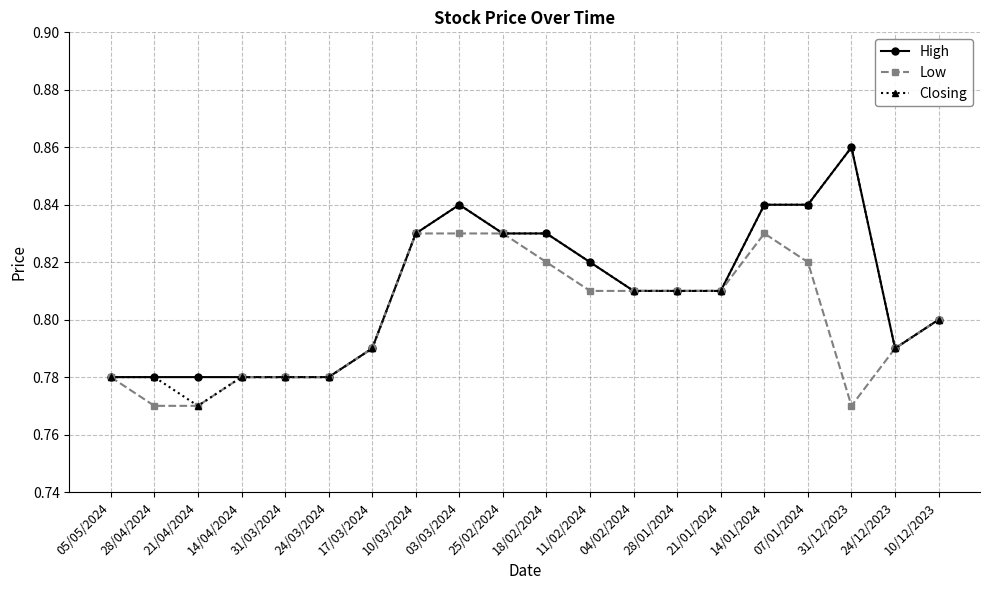

Between 21/04/2024 and 07/01/2024, which series saw the biggest shift?

Closing